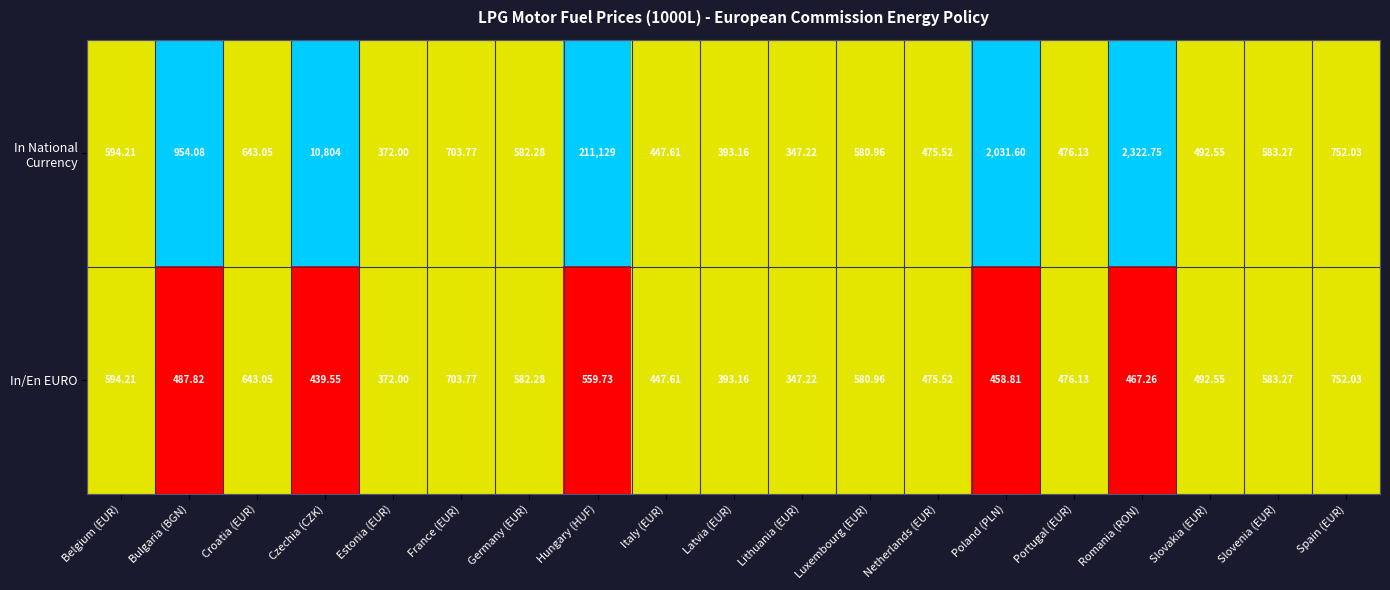

At which category does the chart reach its peak across all series?

Hungary (HUF)